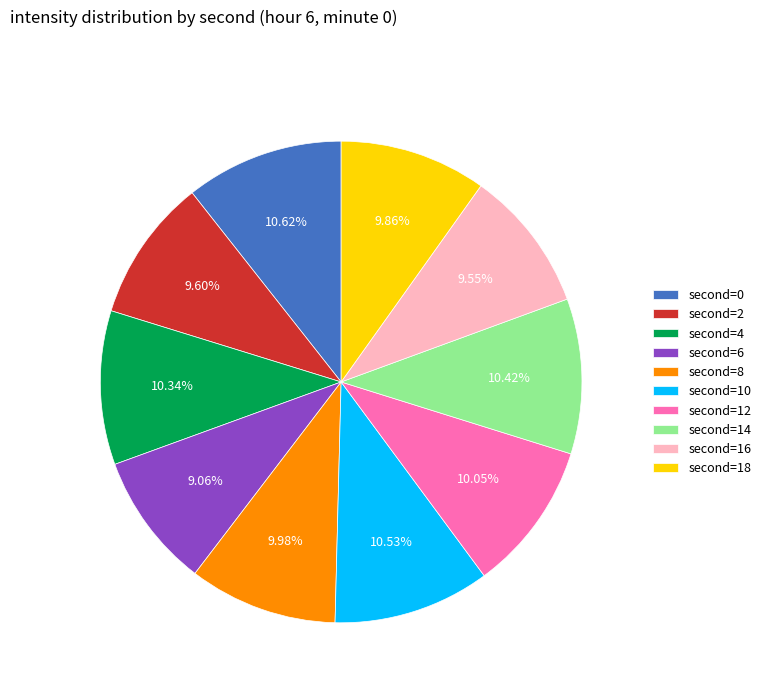

Is there a majority slice in this chart?

No